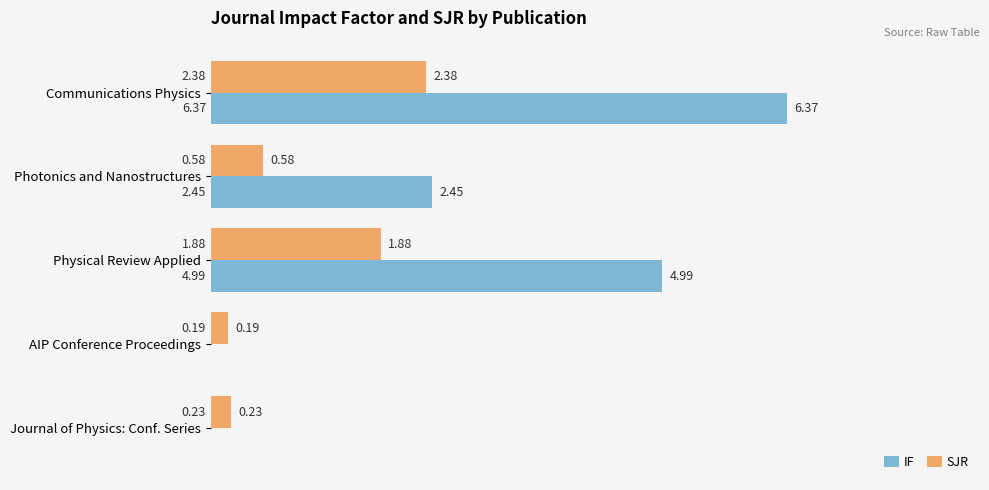

At which label is SJR closest to 1?

Photonics and Nanostructures